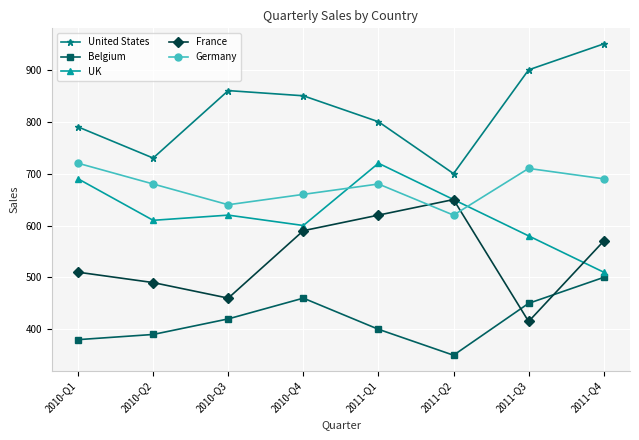

What is the label of the 6th point from the left?

2011-Q2